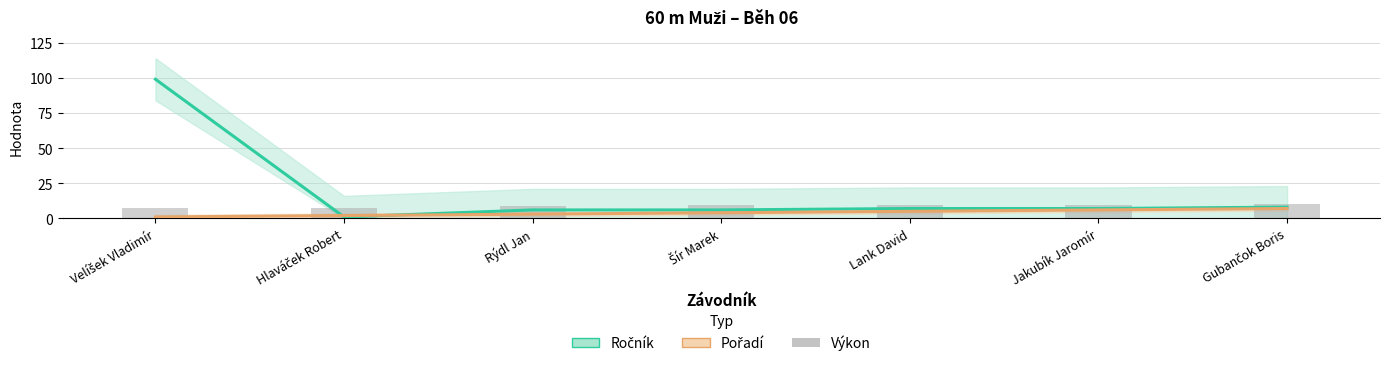

What position from the left is Šír Marek?

4